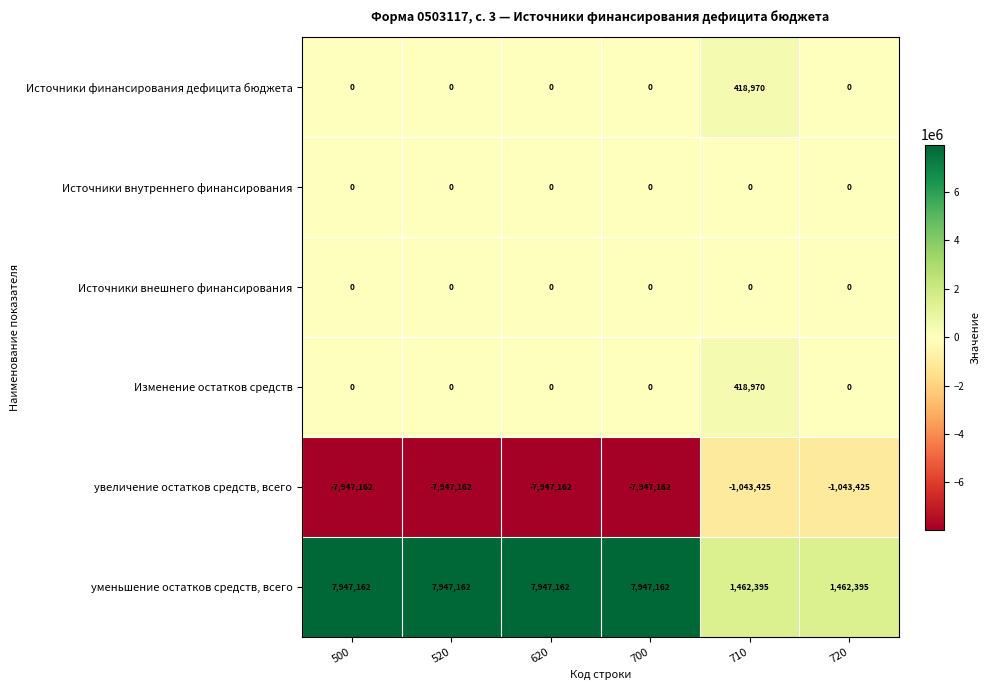

Which series has the largest total across all categories?

уменьшение остатков средств, всего